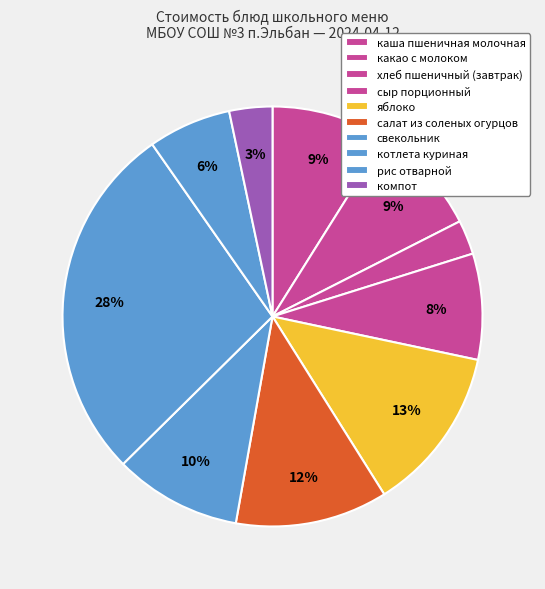

How many slices are in this pie chart?

10